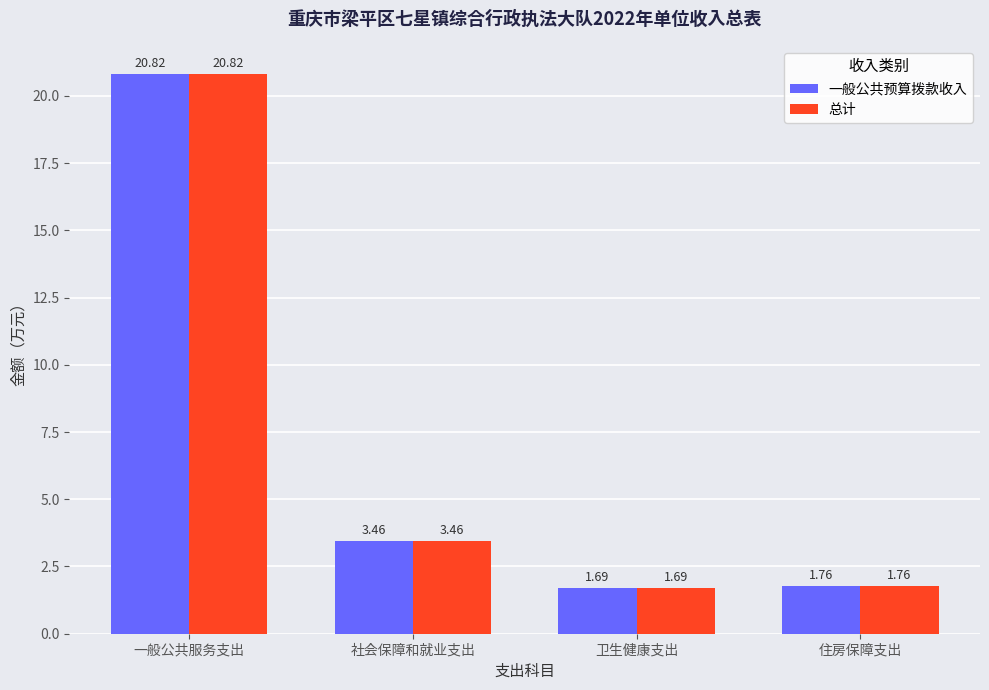

Which category has the lowest value across all series?

卫生健康支出